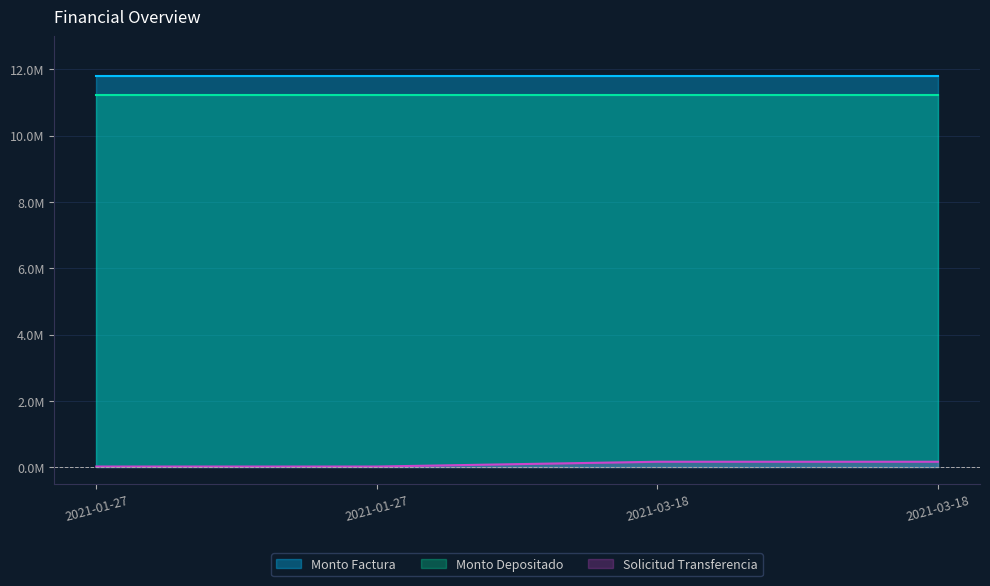

True or false: solicitud_transferencia has more than 1 interior local peaks.

False